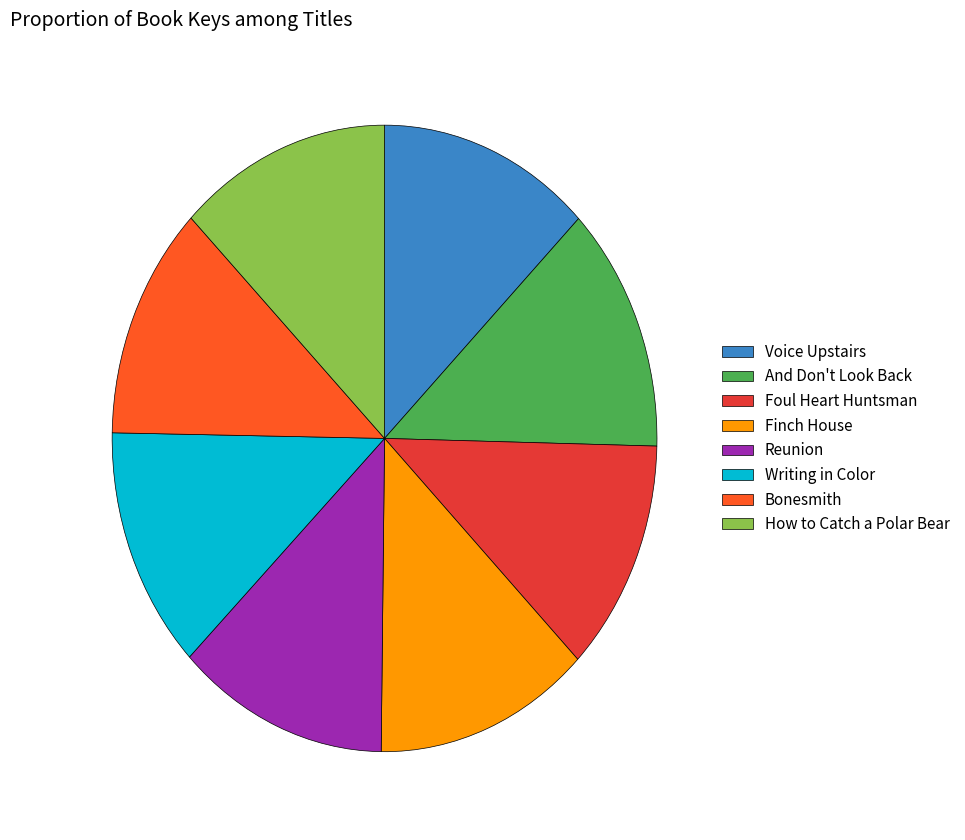

Which has a higher value, Foul Heart Huntsman or Voice Upstairs?

Voice Upstairs